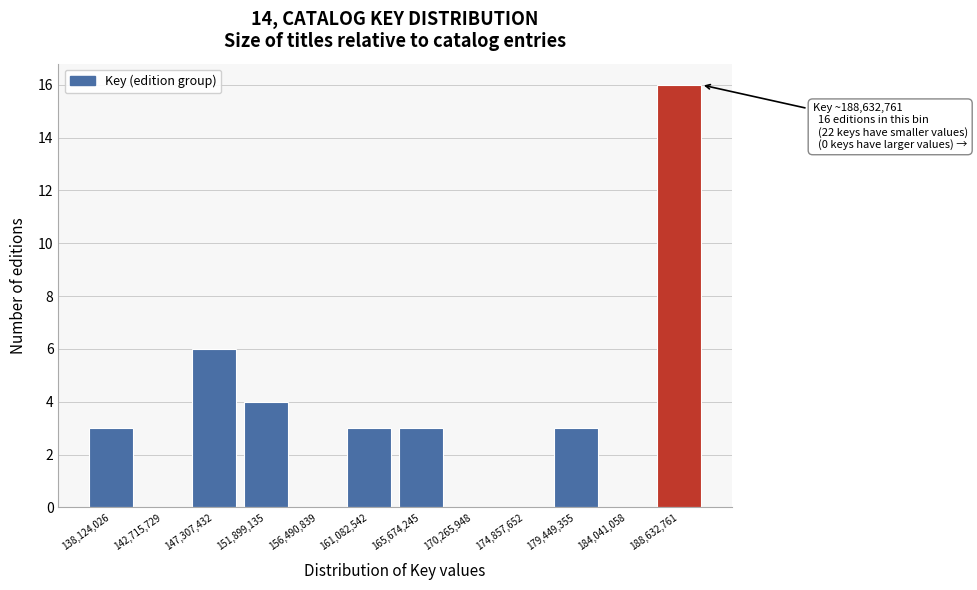

Reading left to right, extract all data points from this chart.

138,124,026=3	142,715,729=0	147,307,432=6	151,899,135=4	156,490,839=0	161,082,542=3	165,674,245=3	170,265,948=0	174,857,652=0	179,449,355=3	184,041,058=0	188,632,761=16